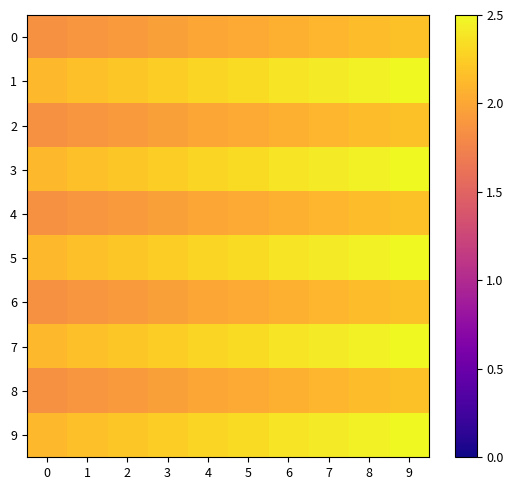

Reading left to right, what are all the values shown in this chart?

0: 0=1.8	1=1.9	2=1.9	3=2.0	4=2.0	5=2.0	6=2.1	7=2.1	8=2.1	9=2.2
1: 0=2.1	1=2.2	2=2.2	3=2.2	4=2.3	5=2.3	6=2.4	7=2.4	8=2.5	9=2.5
2: 0=1.8	1=1.9	2=1.9	3=2.0	4=2.0	5=2.0	6=2.1	7=2.1	8=2.1	9=2.2
3: 0=2.1	1=2.2	2=2.2	3=2.2	4=2.3	5=2.3	6=2.4	7=2.4	8=2.5	9=2.5
4: 0=1.8	1=1.9	2=1.9	3=2.0	4=2.0	5=2.0	6=2.1	7=2.1	8=2.1	9=2.2
5: 0=2.1	1=2.2	2=2.2	3=2.2	4=2.3	5=2.3	6=2.4	7=2.4	8=2.5	9=2.5
6: 0=1.8	1=1.9	2=1.9	3=2.0	4=2.0	5=2.0	6=2.1	7=2.1	8=2.1	9=2.2
7: 0=2.1	1=2.2	2=2.2	3=2.2	4=2.3	5=2.3	6=2.4	7=2.4	8=2.5	9=2.5
8: 0=1.8	1=1.9	2=1.9	3=2.0	4=2.0	5=2.0	6=2.1	7=2.1	8=2.1	9=2.2
9: 0=2.1	1=2.2	2=2.2	3=2.2	4=2.3	5=2.3	6=2.4	7=2.4	8=2.5	9=2.5